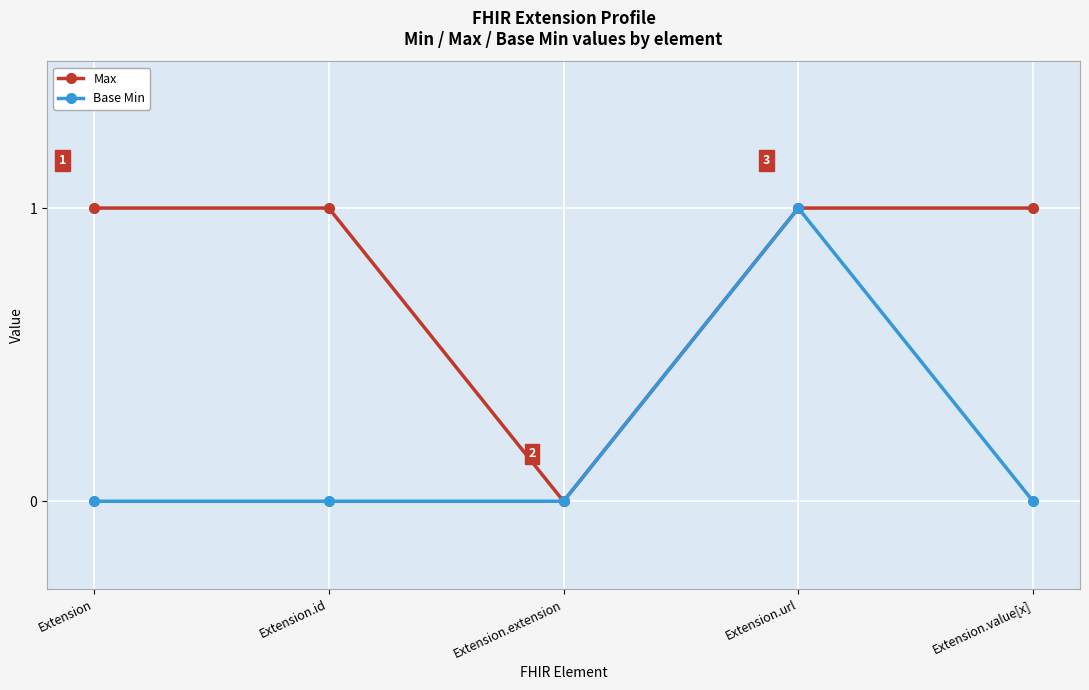

How many interior local valleys does the Max series have?

1